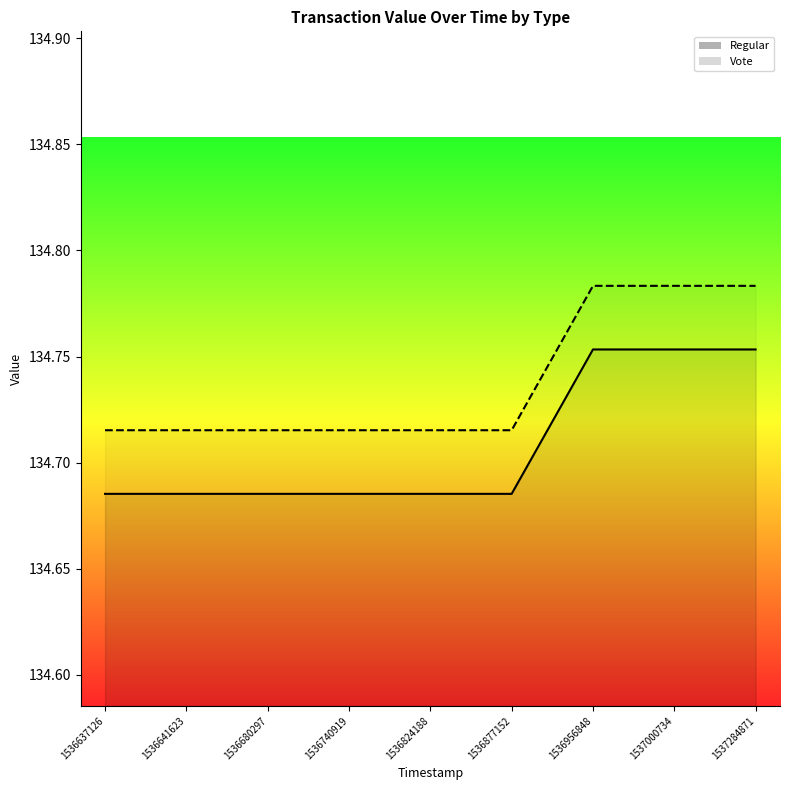

True or false: Regular and Vote intersect in this chart.

False